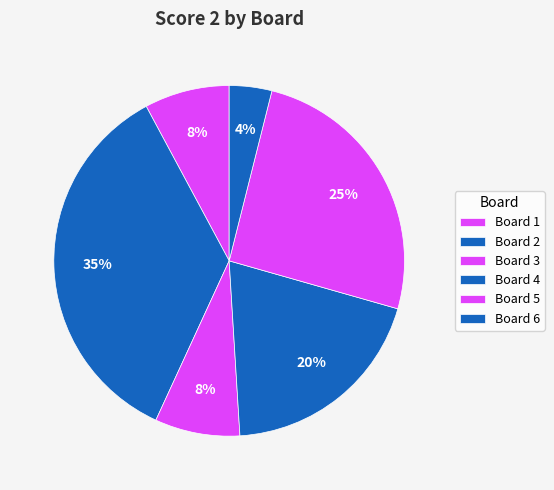

To the nearest percent, what is the combined percentage of Board 2 and Board 3?

43%